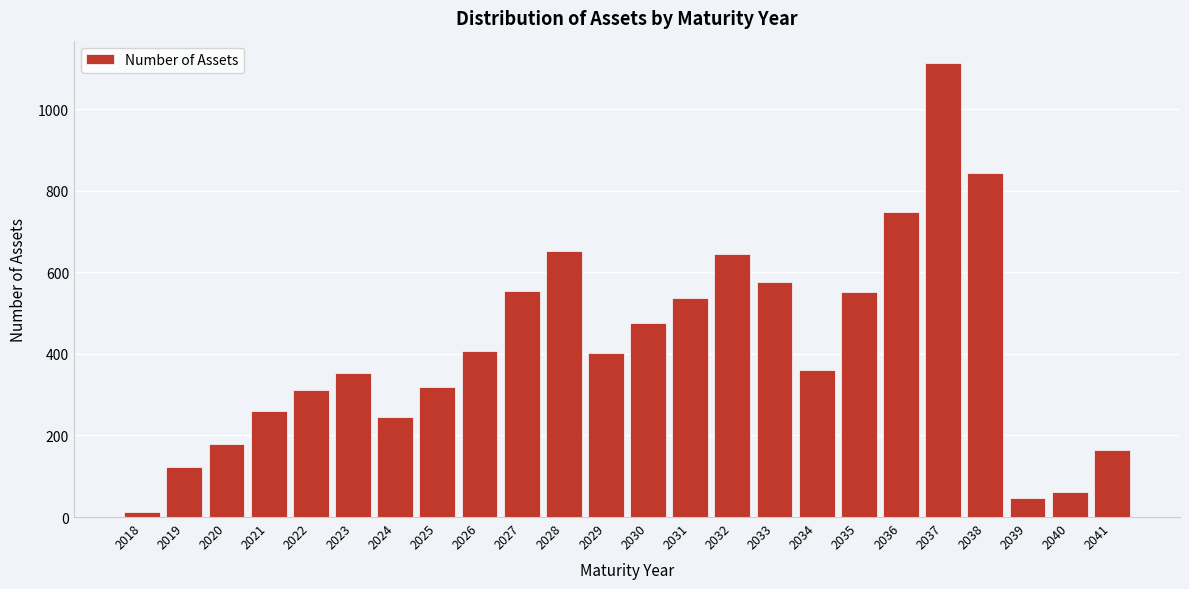

Is it true that the value at 2038 is 844?

True